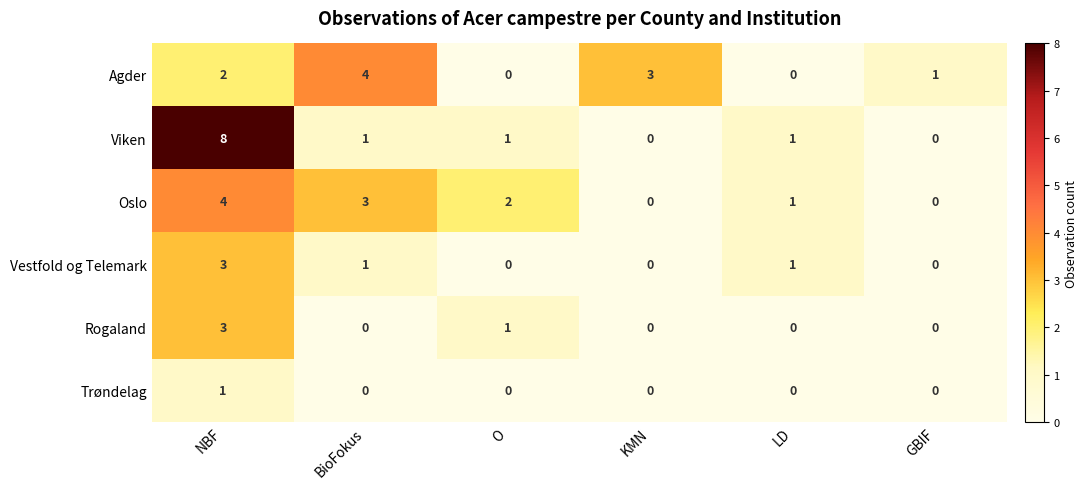

Which series has the largest total across all categories?

Viken